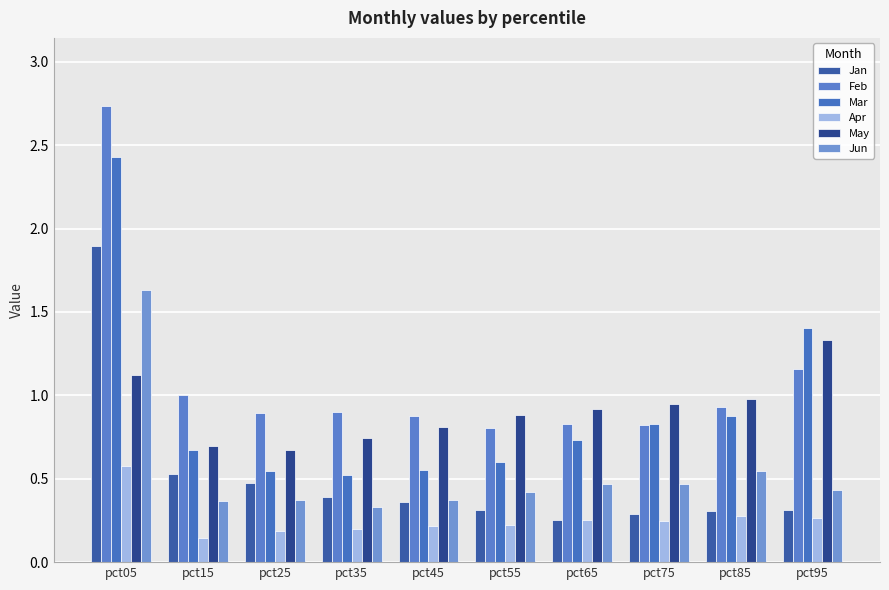

Reading right to left, extract all data points from this chart.

Jan: 0.3	0.3	0.3	0.3	0.3	0.4	0.4	0.5	0.5	1.9
Feb: 1.2	0.9	0.8	0.8	0.8	0.9	0.9	0.9	1.0	2.7
Mar: 1.4	0.9	0.8	0.7	0.6	0.6	0.5	0.5	0.7	2.4
Apr: 0.3	0.3	0.2	0.3	0.2	0.2	0.2	0.2	0.1	0.6
May: 1.3	1.0	0.9	0.9	0.9	0.8	0.7	0.7	0.7	1.1
Jun: 0.4	0.5	0.5	0.5	0.4	0.4	0.3	0.4	0.4	1.6